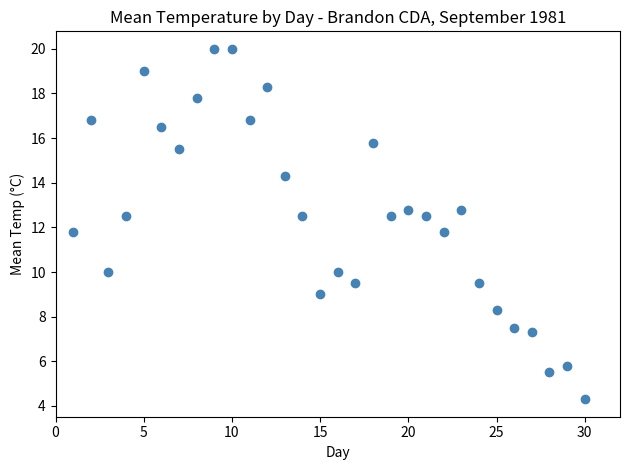

What is the range of Y values (max minus min)?

15.7